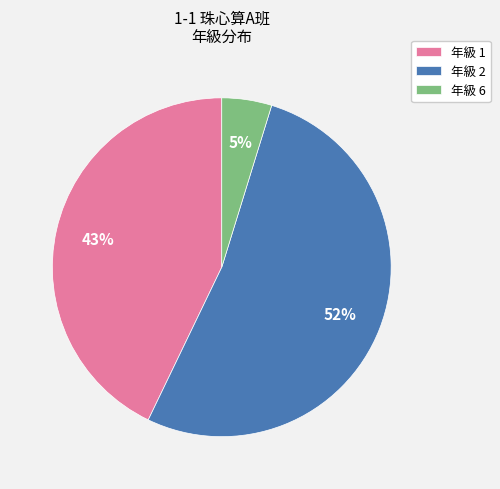

Between 年級 6 and 年級 1, which is larger?

年級 1